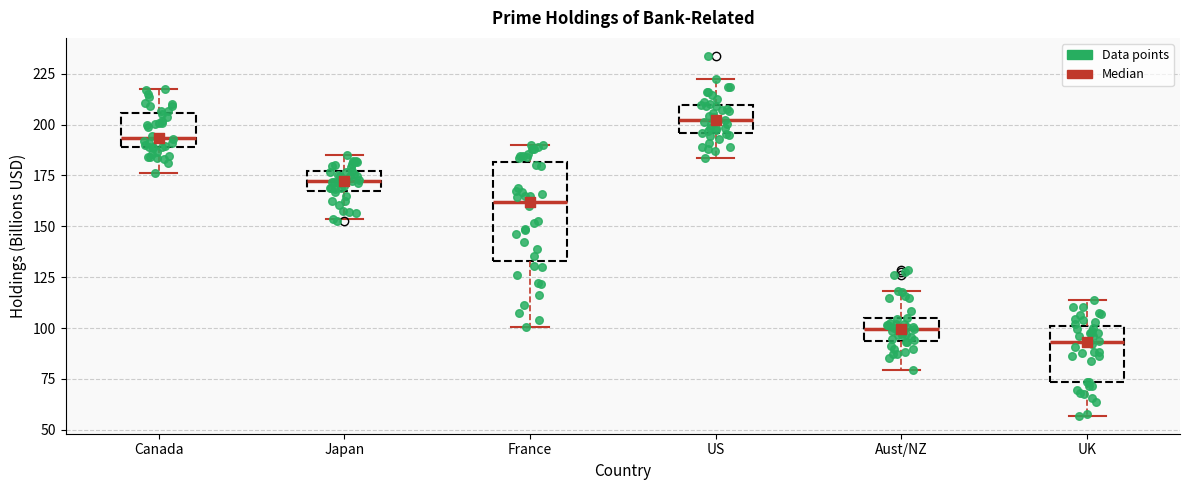

Reading left to right, transcribe this box plot: for each box, give where its median line is, the range the box spans, and where its two whiskers end, as read against the y-axis. The values are not printed on the chart, so give them approximately, as read against the axis.

Canada: median 195, box 190 to 205, whiskers 175 to 220
Japan: median 170, box 165 to 175, whiskers 155 to 185
France: median 160, box 135 to 180, whiskers 100 to 190
US: median 200, box 195 to 210, whiskers 185 to 220
Aust/NZ: median 100, box 95 to 105, whiskers 80 to 120
UK: median 95, box 75 to 100, whiskers 55 to 115